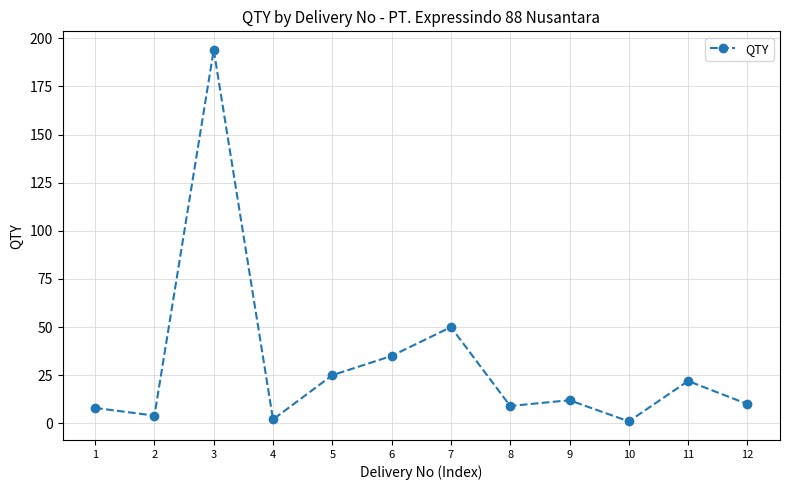

The chart shows a value of 12 at 11. True or false?

False